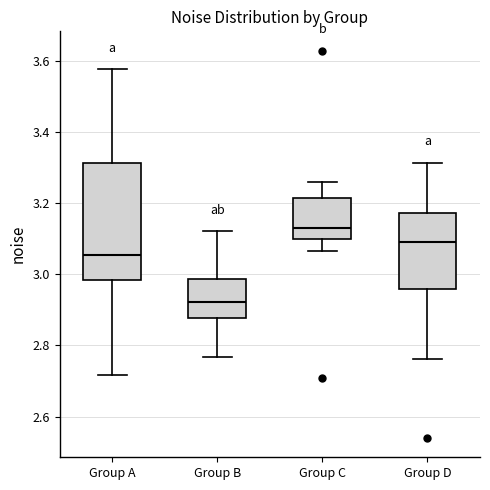

Reading left to right, read every box against the y-axis: the position of its median line, the range the box covers, and the ends of its whiskers. The values are not printed on the chart, so give them approximately, as read against the axis.

Group A: median 3.06, box 2.98 to 3.32, whiskers 2.72 to 3.58
Group B: median 2.92, box 2.88 to 2.98, whiskers 2.76 to 3.12
Group C: median 3.12, box 3.10 to 3.22, whiskers 3.06 to 3.26
Group D: median 3.08, box 2.96 to 3.18, whiskers 2.76 to 3.32